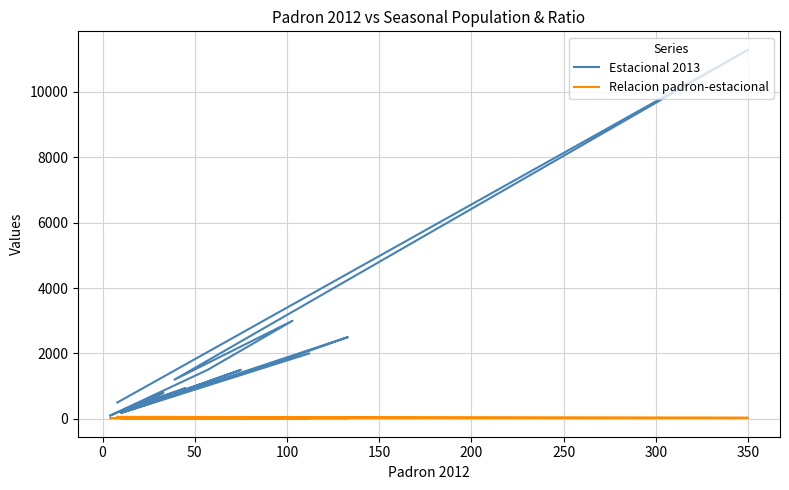

How many interior local valleys does the Estacional 2013 series have?

7